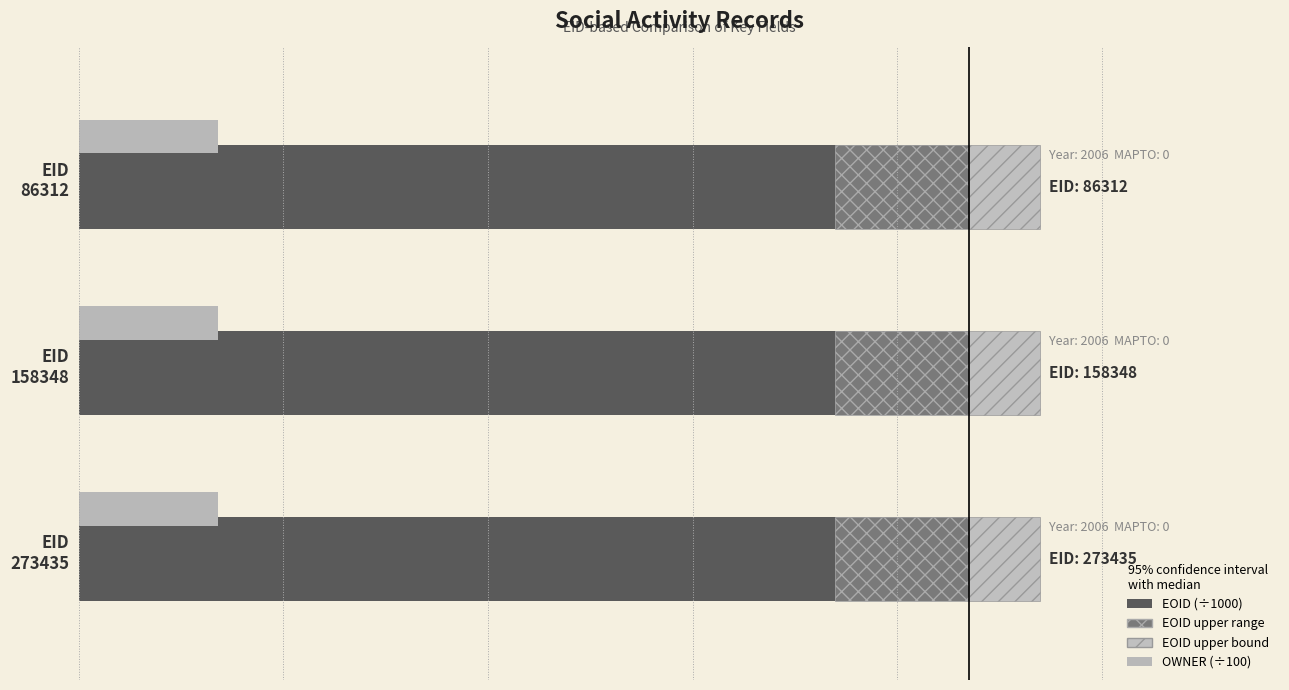

Reading left to right, transcribe all the data shown in this chart.

EOID (÷1000): 806.1	806.1	806.2
EOID upper range: 120.9	120.9	120.9
EOID upper bound: 64.5	64.5	64.5
OWNER (÷100): 0.2	0.2	0.2